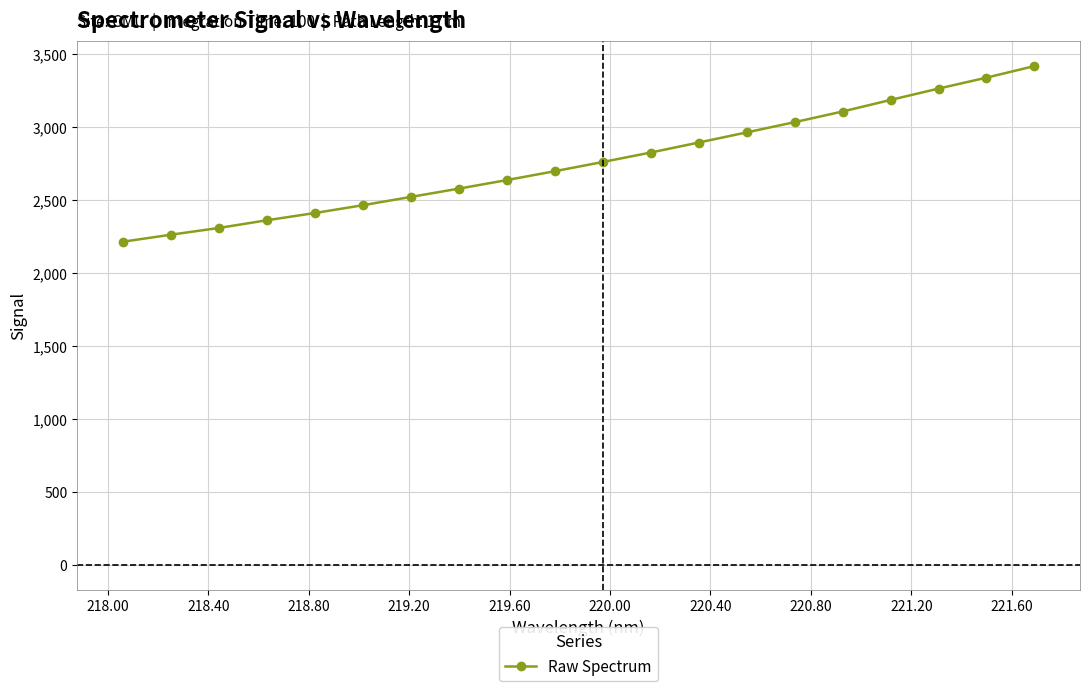

What is the average value?

2760.9